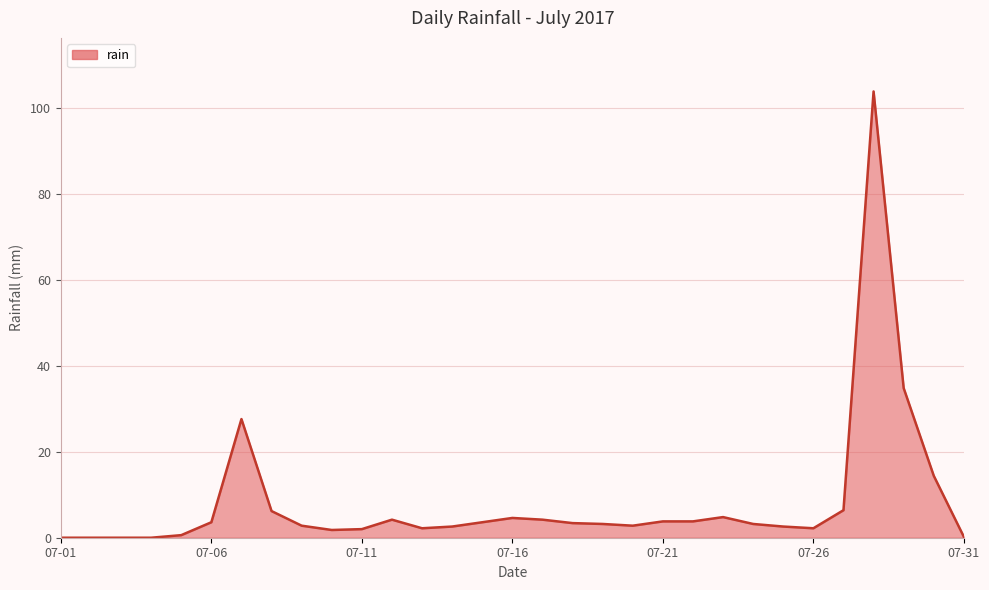

What is the greatest value displayed?

103.8